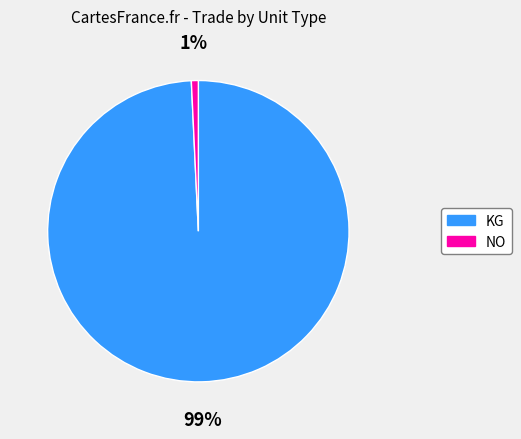

Is it true that NO is 11% of the pie?

False